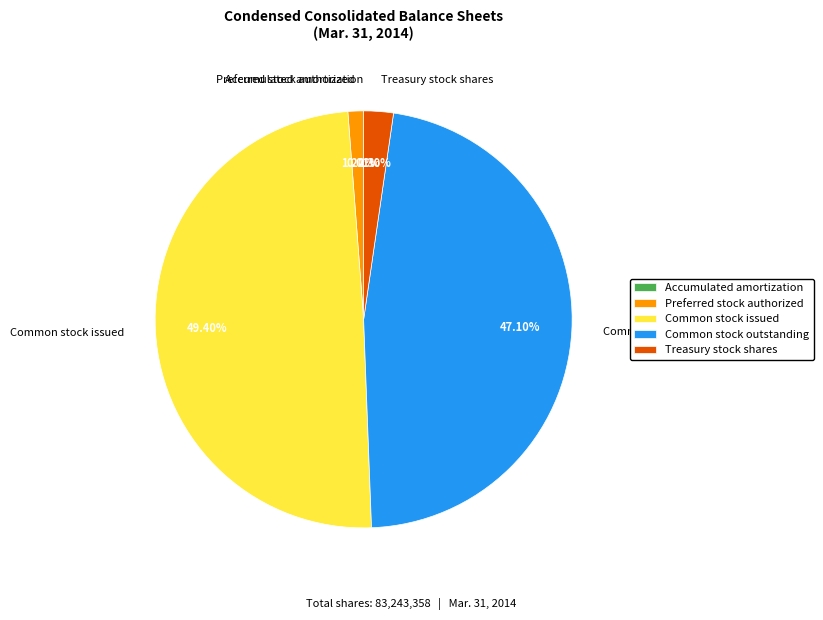

What percentage is the Common stock issued slice, to the nearest percent?

49%